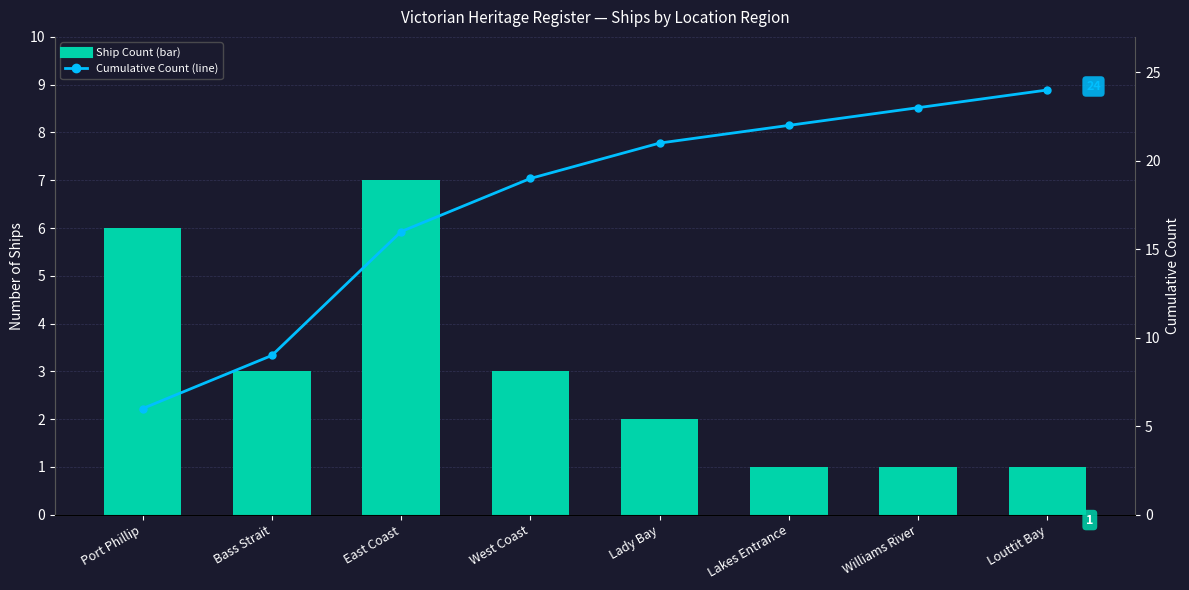

What is the sum of the Cumulative Count values at Louttit Bay and Port Phillip?

30